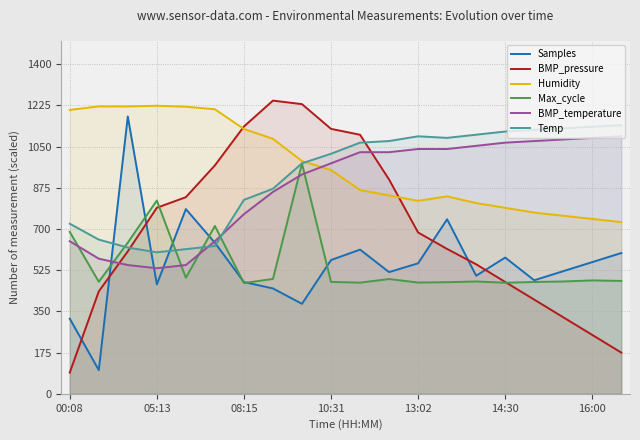

Read the BMP_pressure value at 13:02.

685.0